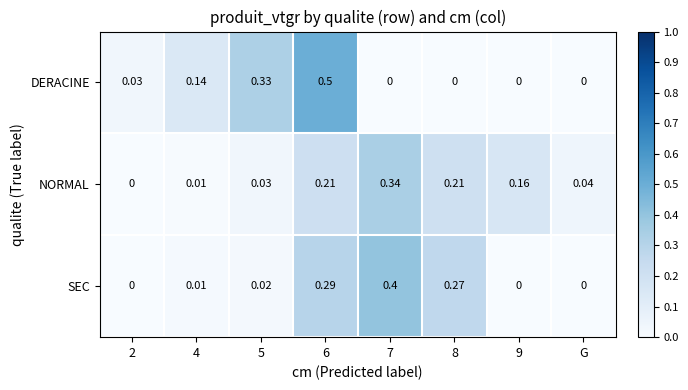

Which series changed the most between 4 and 6?

DERACINE